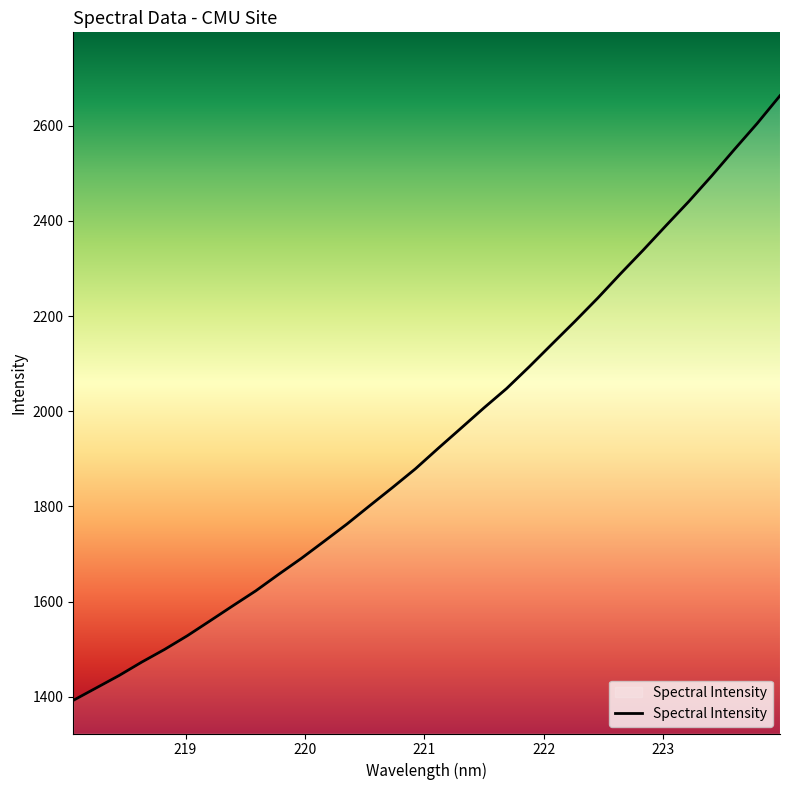

What is the maximum value shown in the chart?

2663.0